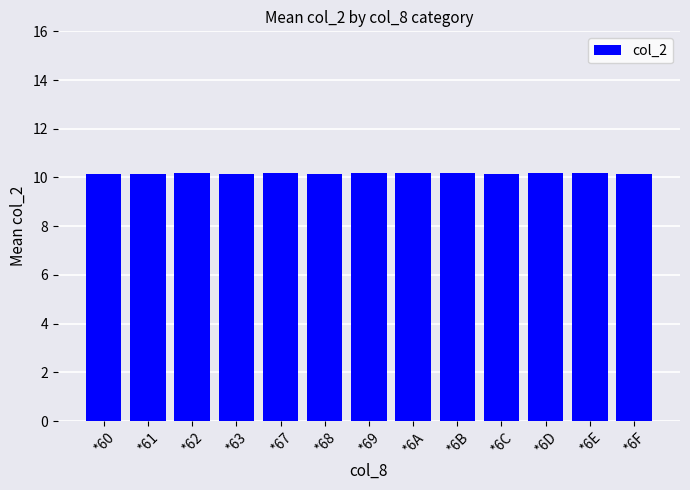

The chart shows a value of 14.7 at *61. True or false?

False